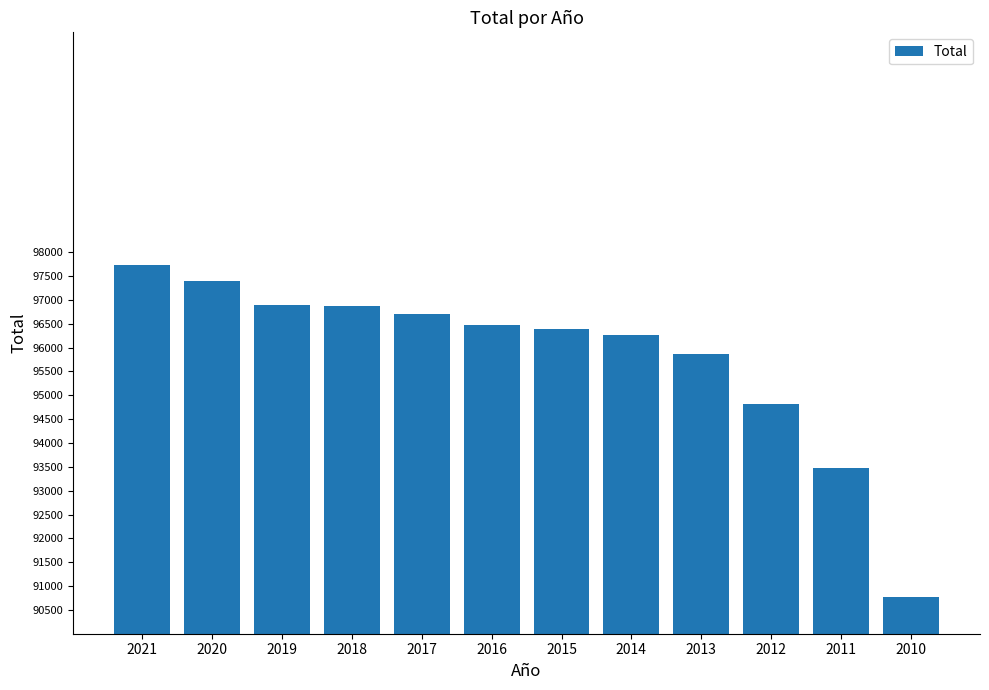

Count the number of data series in this chart.

1